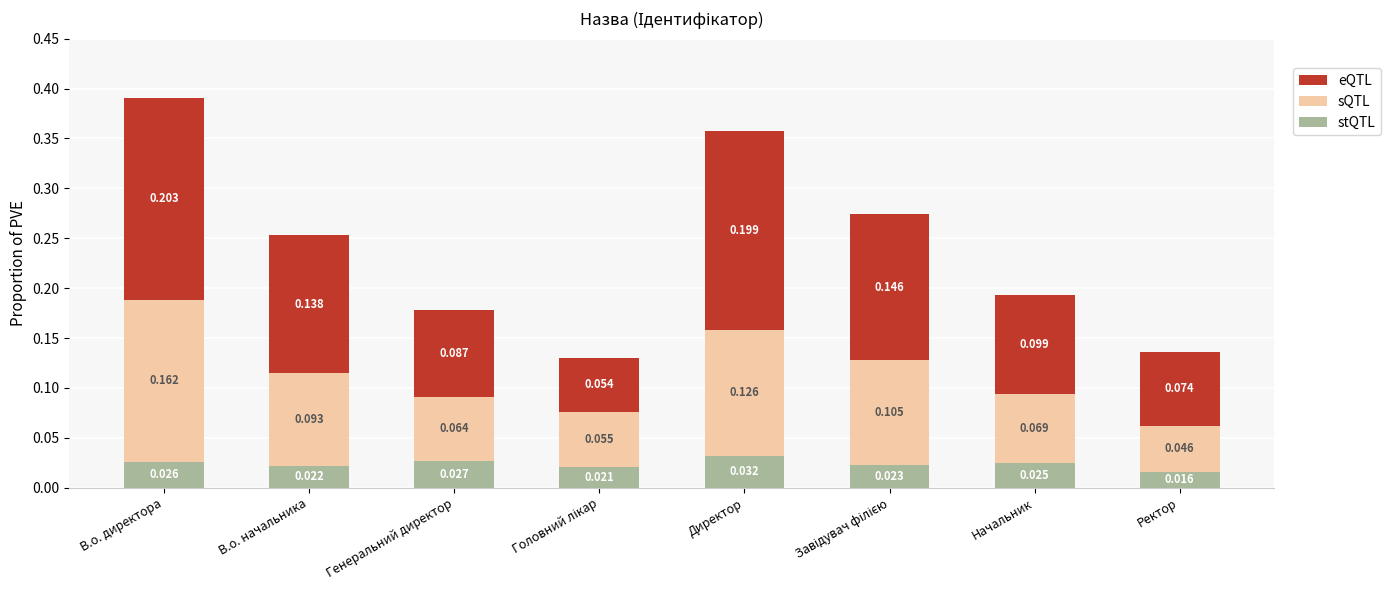

At which label is stQTL closest to 0?

Ректор